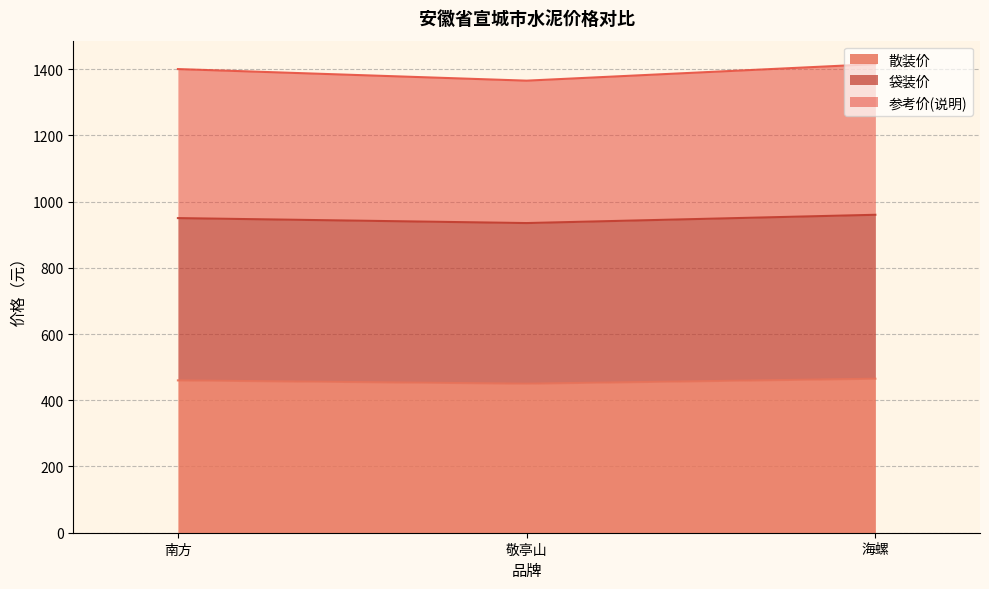

Reading left to right, extract all data points from this chart.

散装价: 南方=460	敬亭山=450	海螺=465
袋装价: 南方=950	敬亭山=935	海螺=960
参考价(说明): 南方=1400	敬亭山=1365	海螺=1415